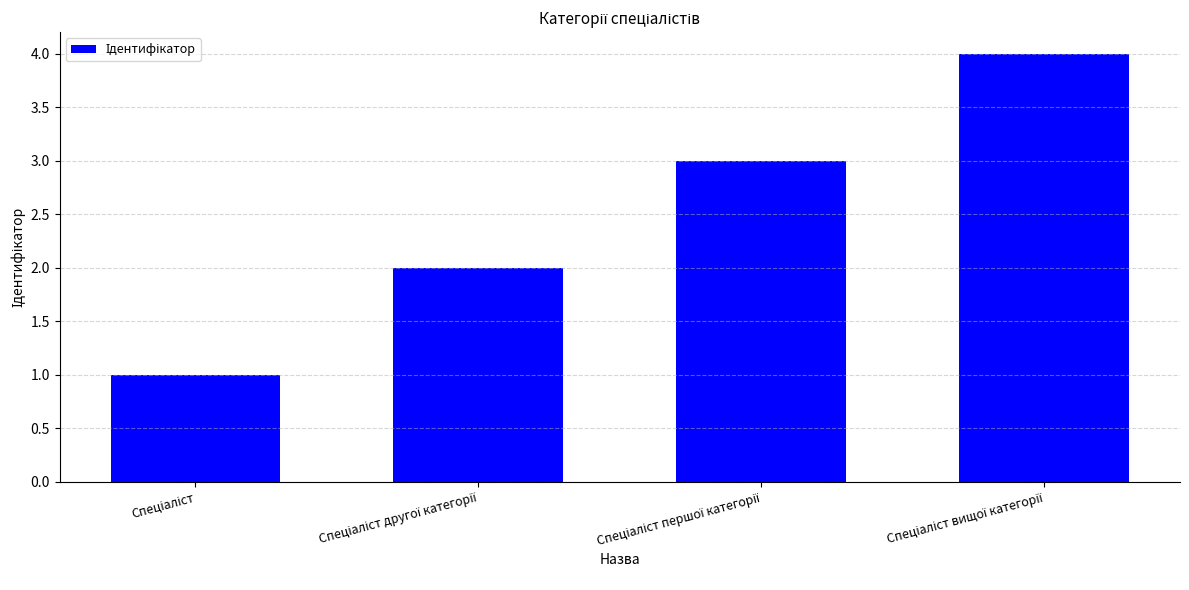

What is the sum of all values?

10